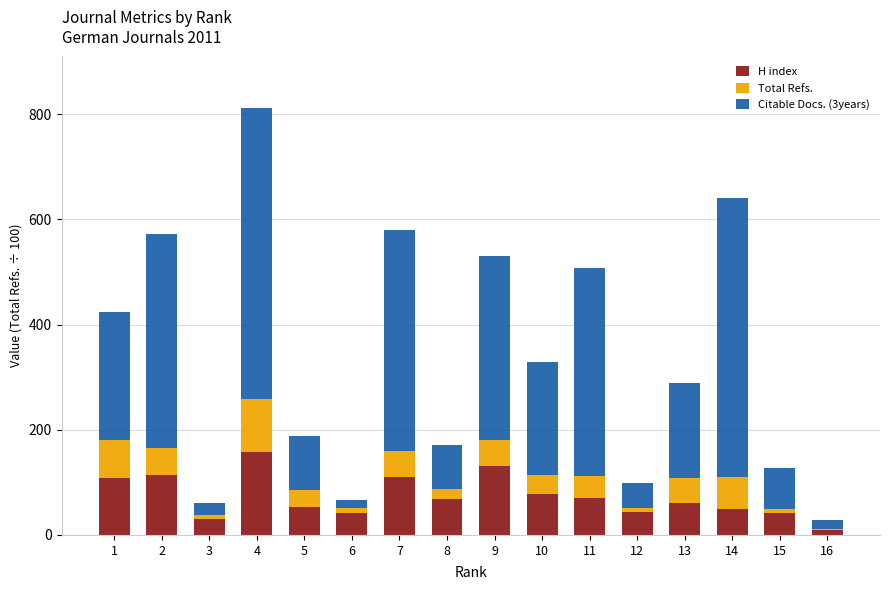

What is the value of the H index bar at the 1st from the left?

109.0